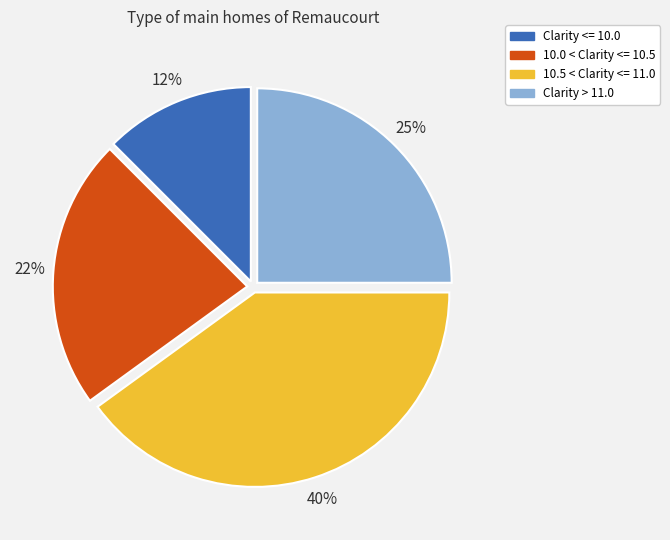

How many slices are in this pie chart?

4